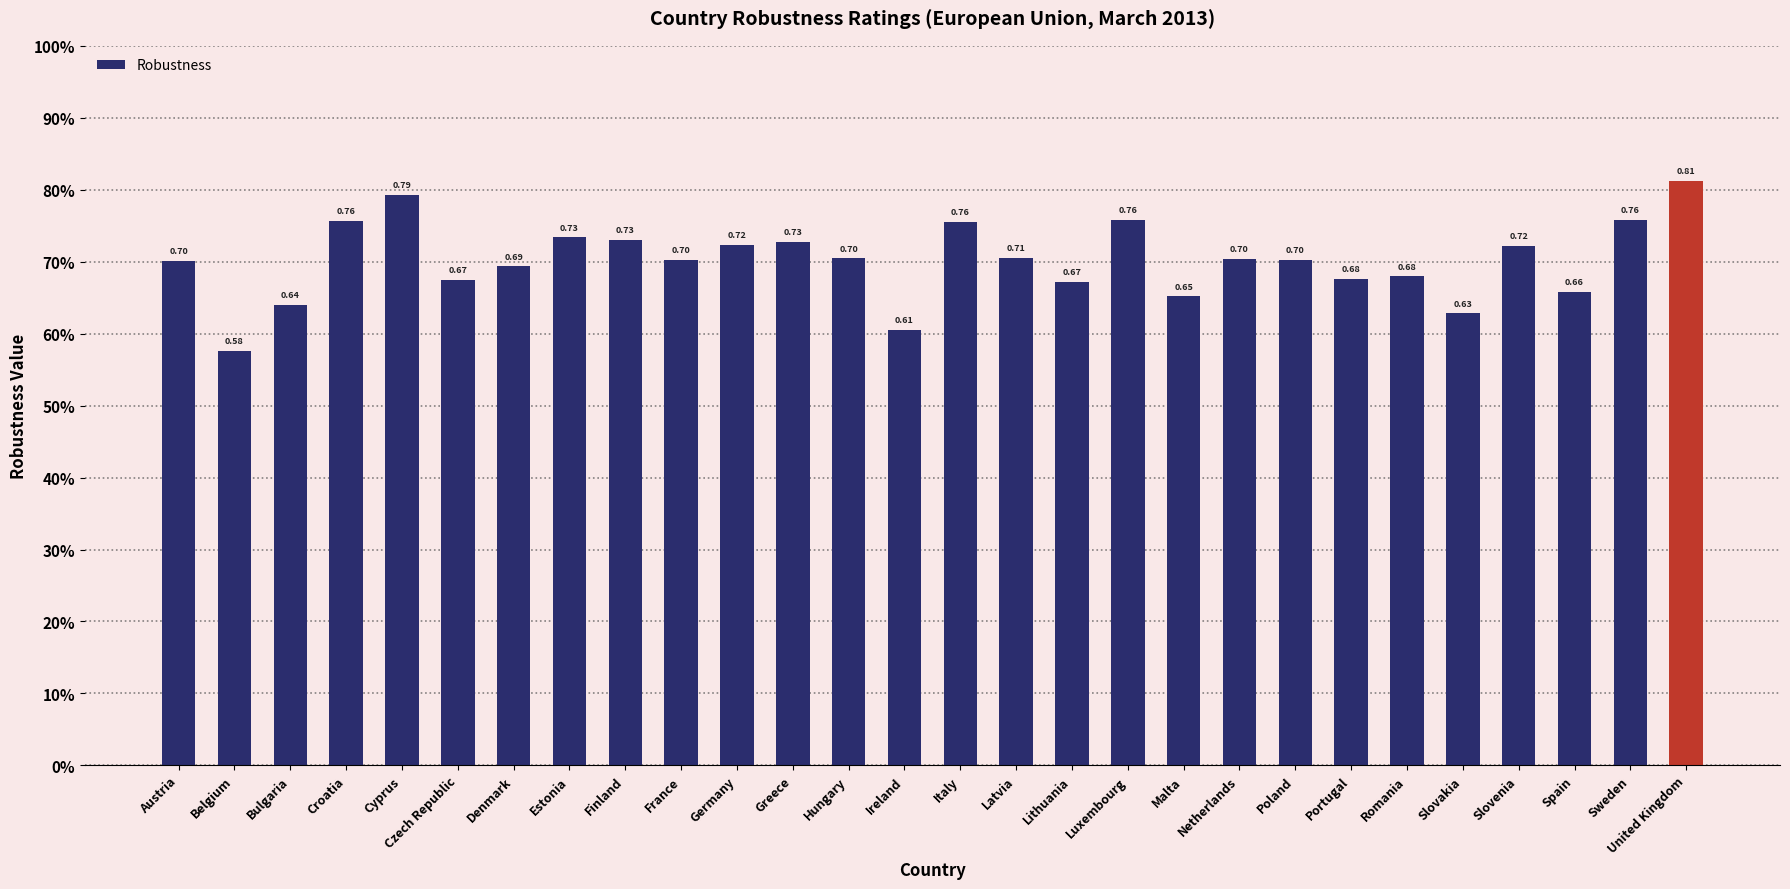

How many data points does each series have?

28